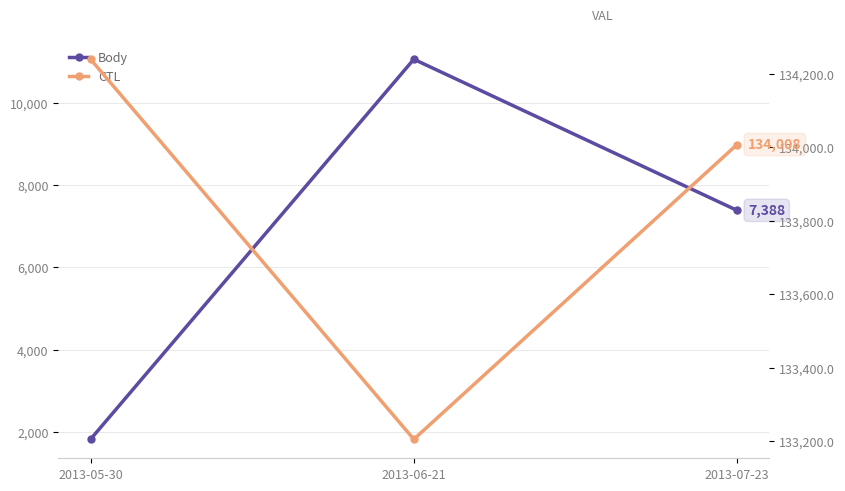

Which series has the largest total across all categories?

CTL